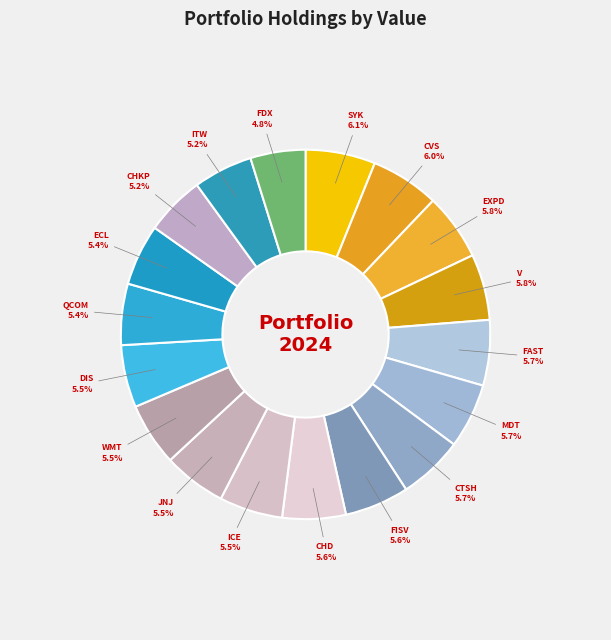

To the nearest percent, what portion does V represent?

6%